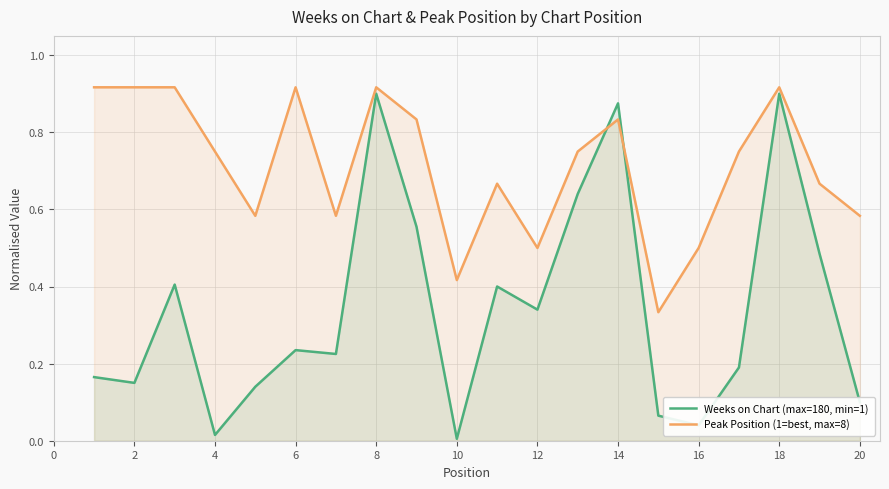

Is it true that Peak Position (1=best, max=8) equals 0.5 at 18?

False